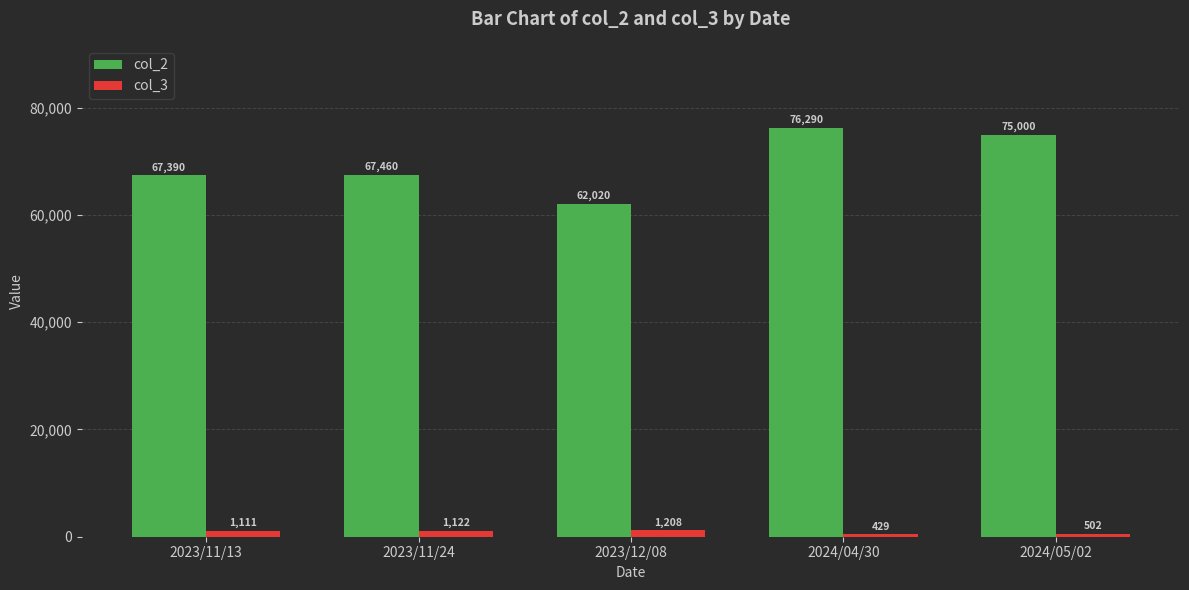

What is the label of the 3rd bar from the right?

2023/12/08